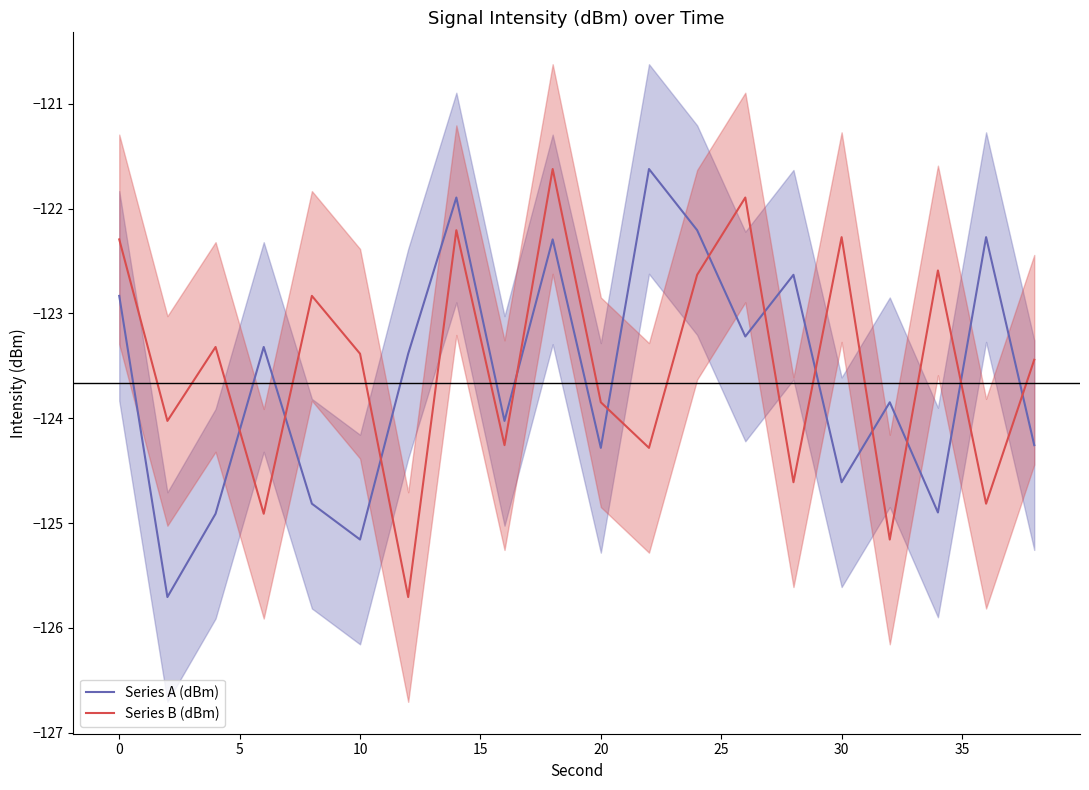

After their last crossing, which series has the higher values: Series B (dBm) or Series A (dBm)?

Series B (dBm)